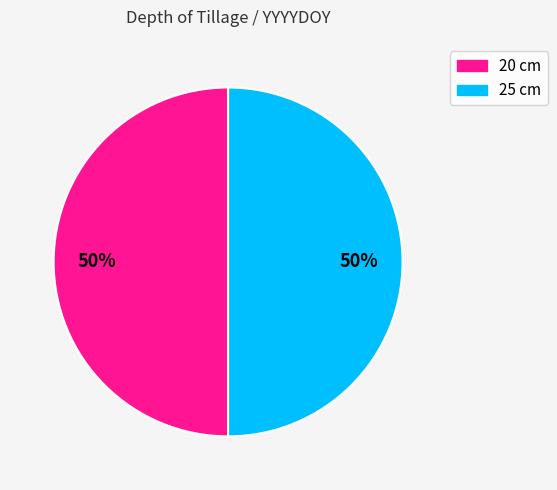

Is it true that 20 is 50% of the pie?

True